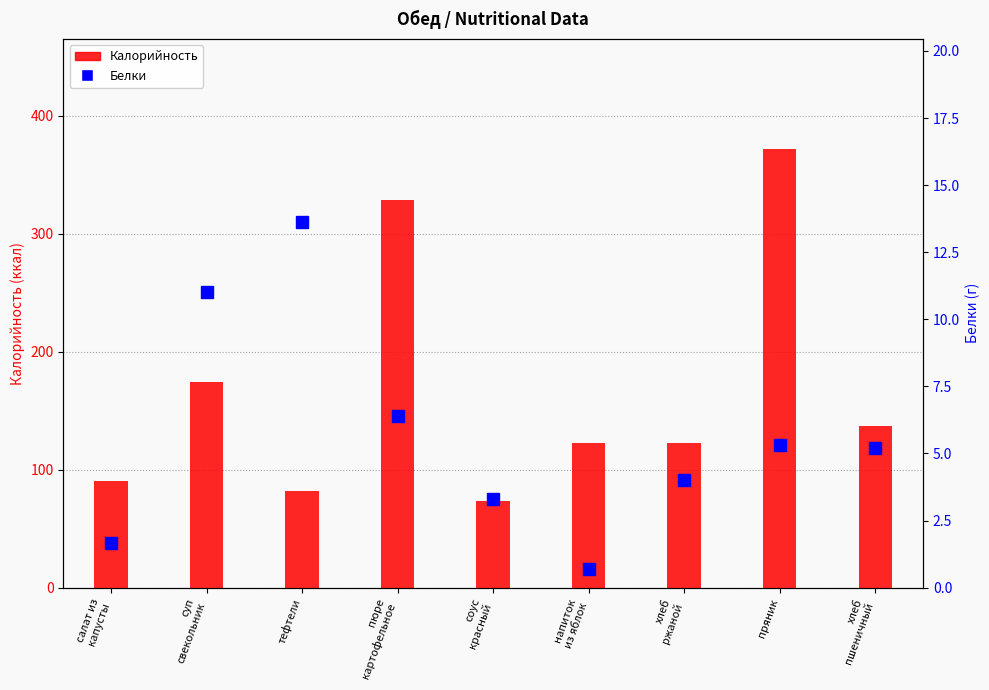

How many values in the Калорийность series exceed 122?

6